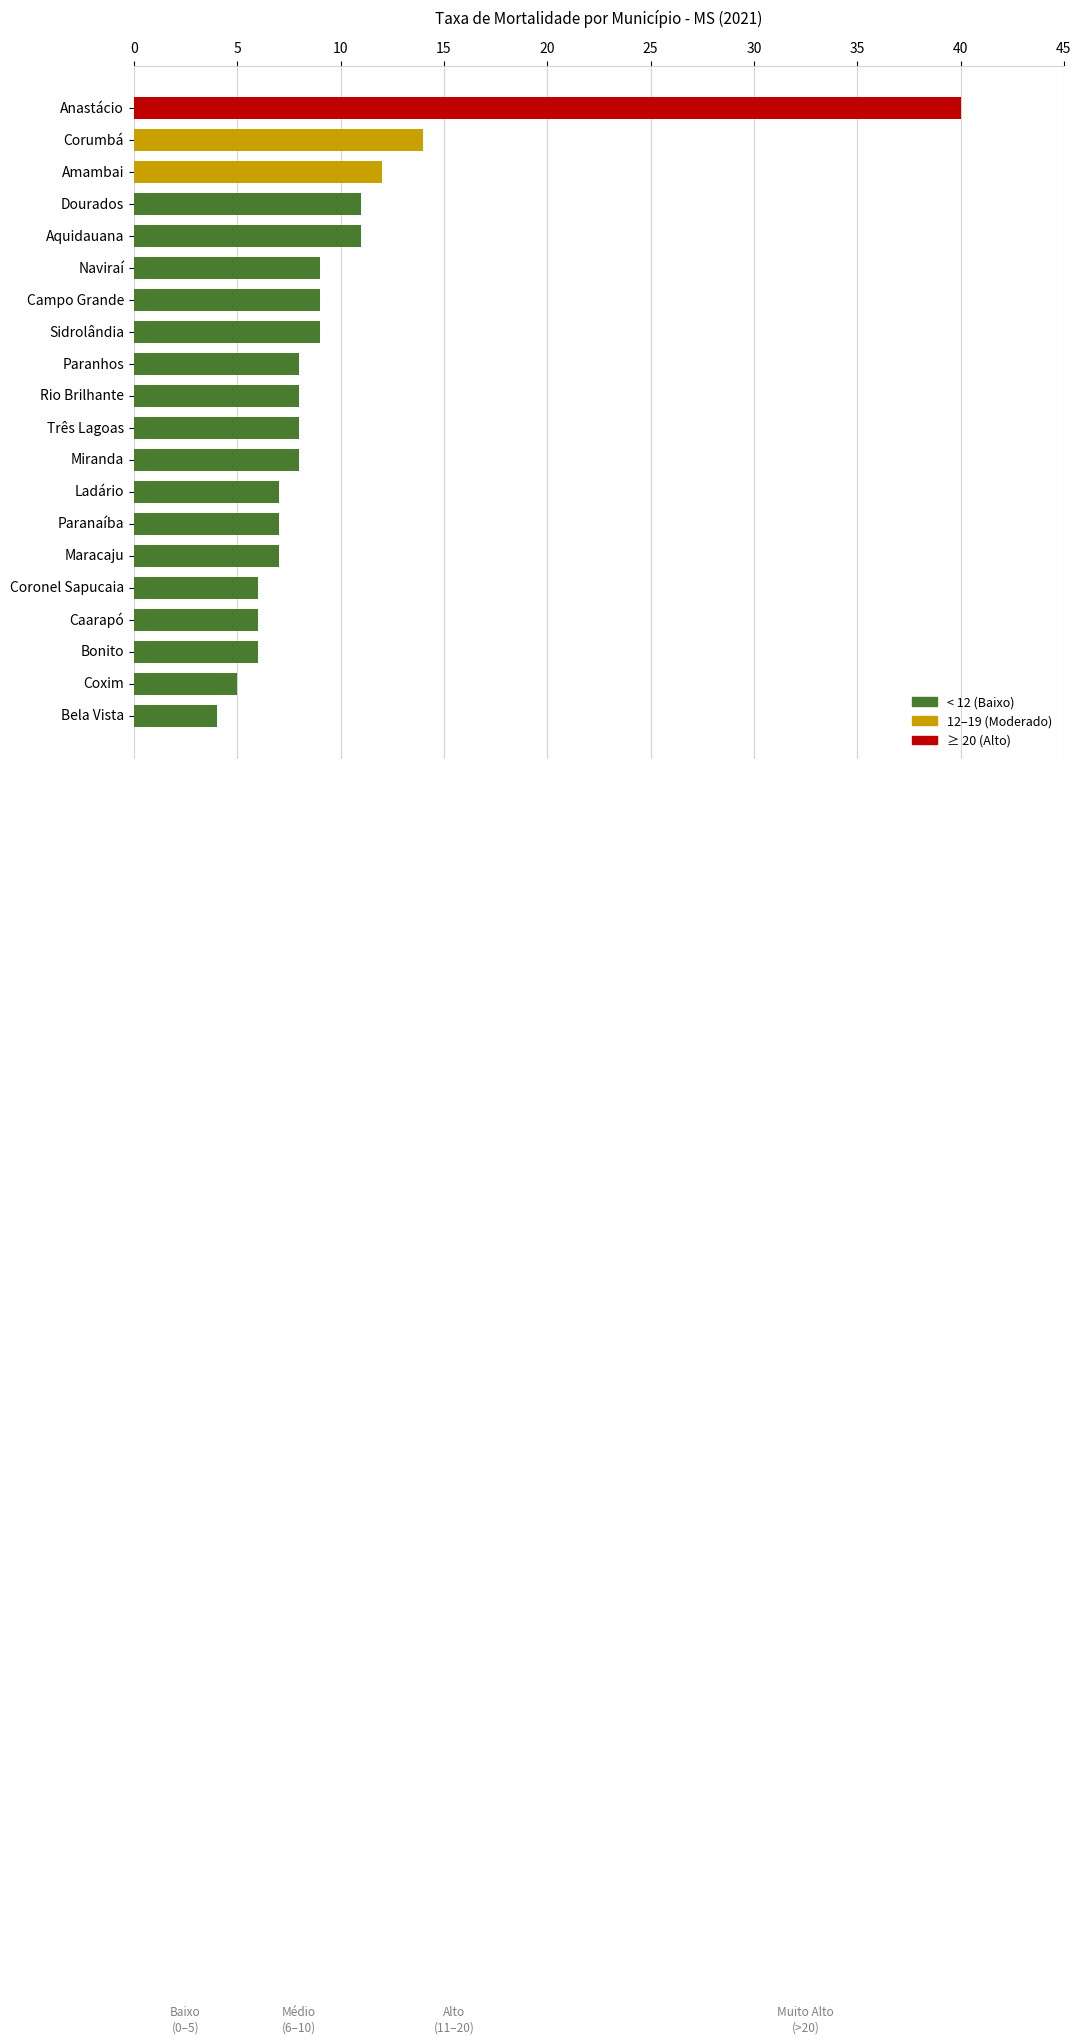

The value at Amambai is 12. True or false?

True